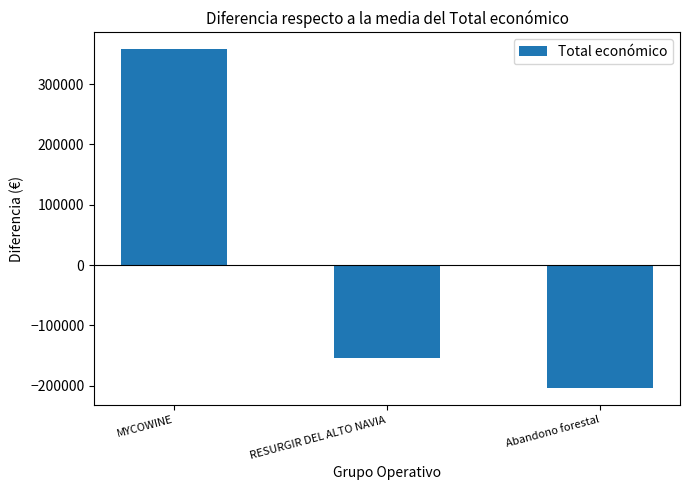

Reading right to left, extract all data points from this chart.

-203713.8	-154053.8	357767.6